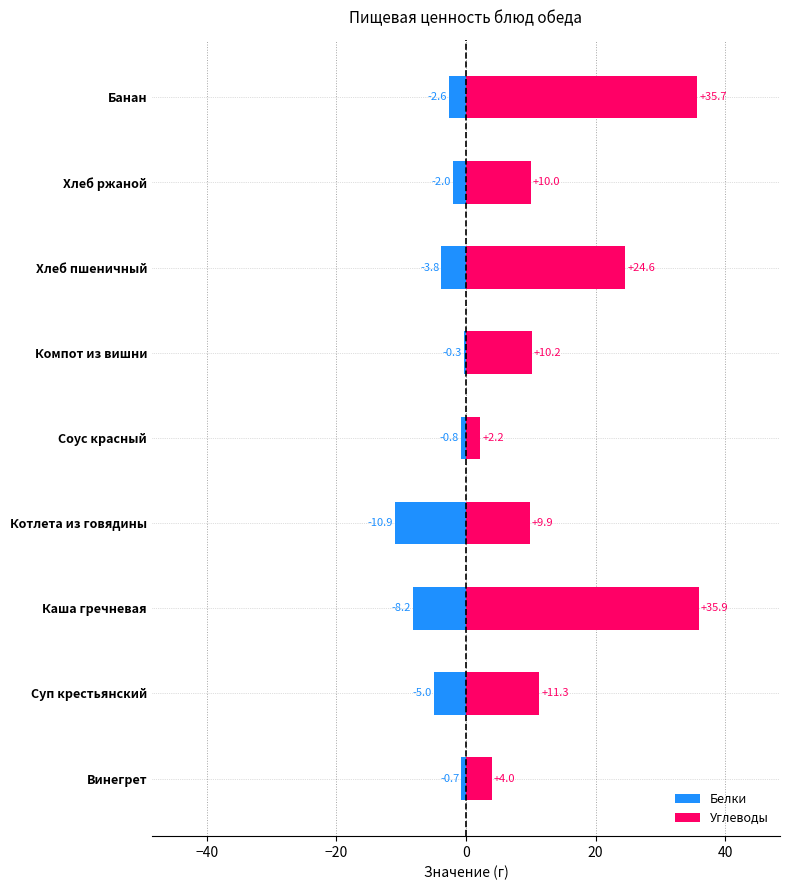

How many groups of bars are there?

9